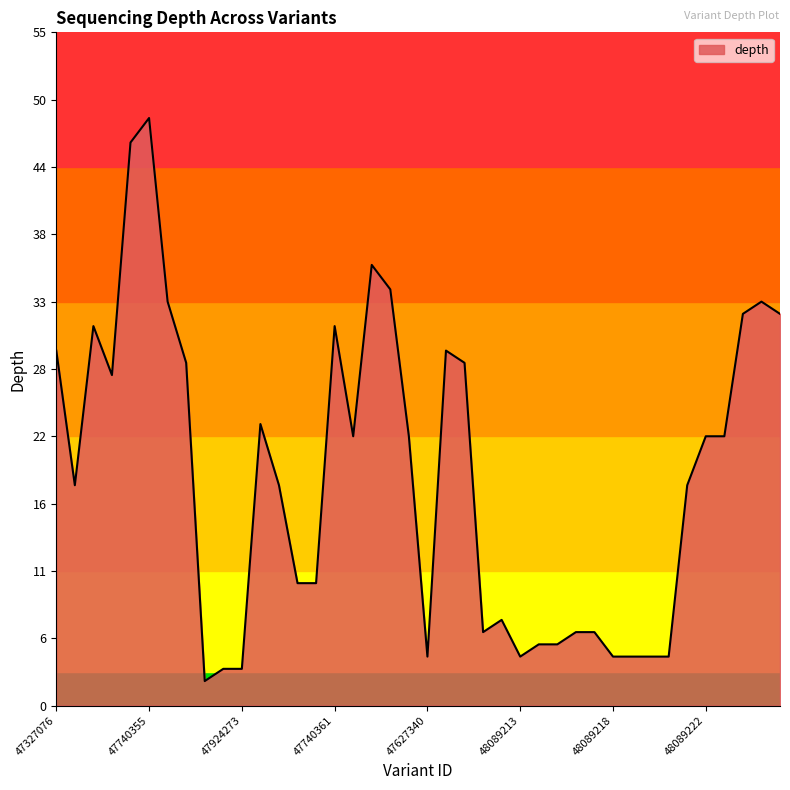

What is the difference between the maximum and minimum values?

46